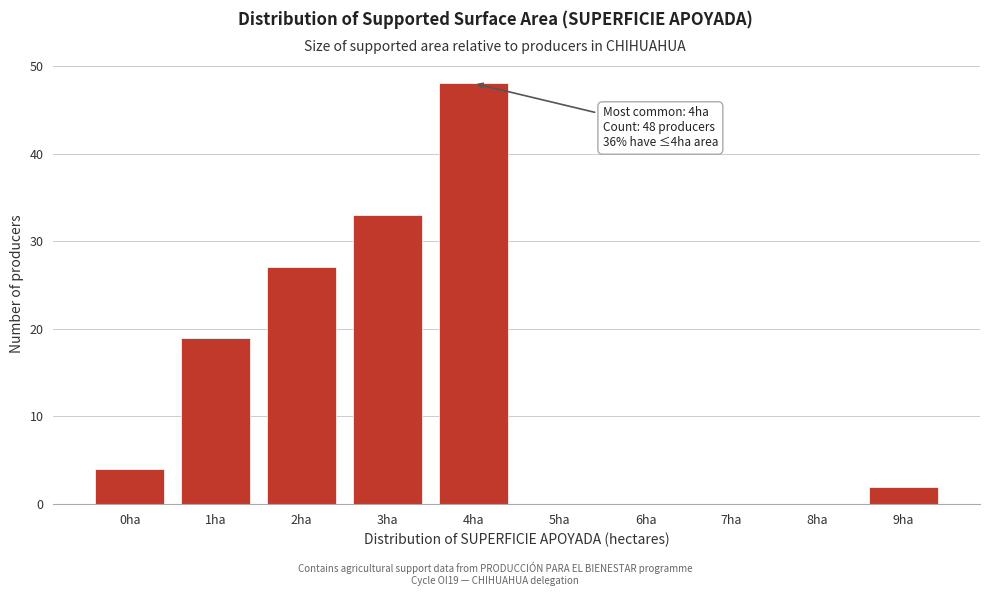

Reading left to right, list all the values displayed in this chart.

0ha=4	1ha=19	2ha=27	3ha=33	4ha=48	5ha=0	6ha=0	7ha=0	8ha=0	9ha=2